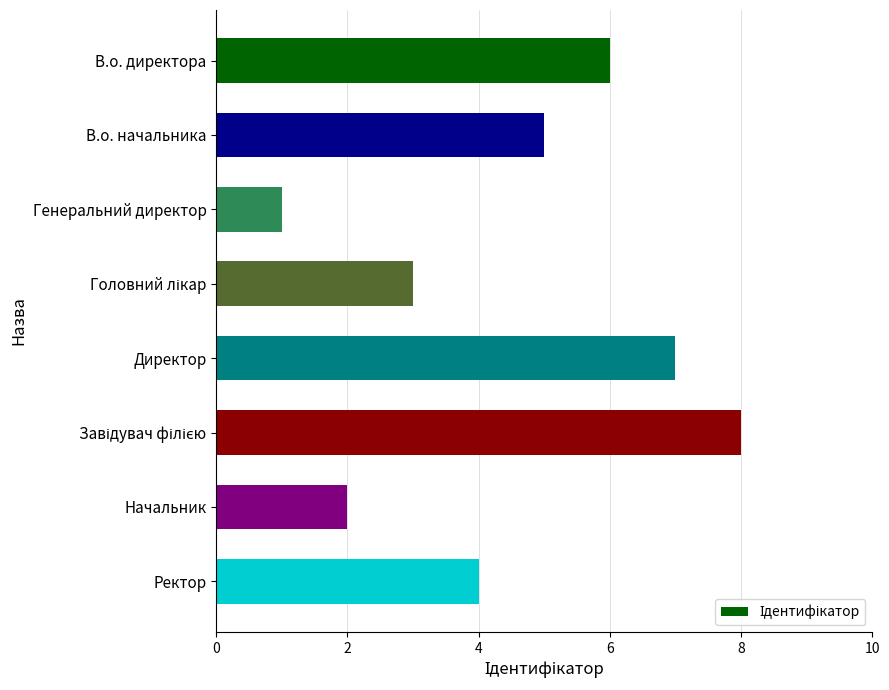

How many bars are there in total?

8